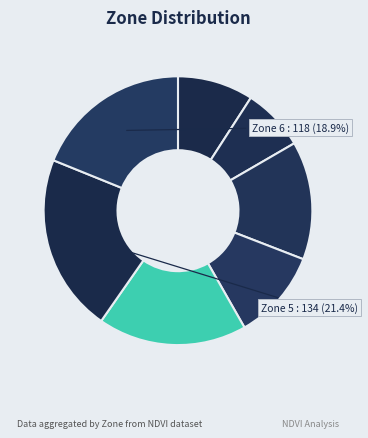

How many segments does this pie chart have?

7